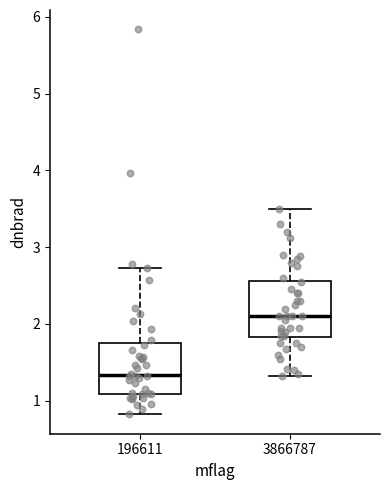

Reading left to right, transcribe this box plot: for each box, give where its median line is, the range the box spans, and where its two whiskers end, as read against the y-axis. The values are not printed on the chart, so give them approximately, as read against the axis.

196611: median 1.3, box 1.1 to 1.7, whiskers 0.8 to 2.7
3866787: median 2.1, box 1.8 to 2.6, whiskers 1.3 to 3.5